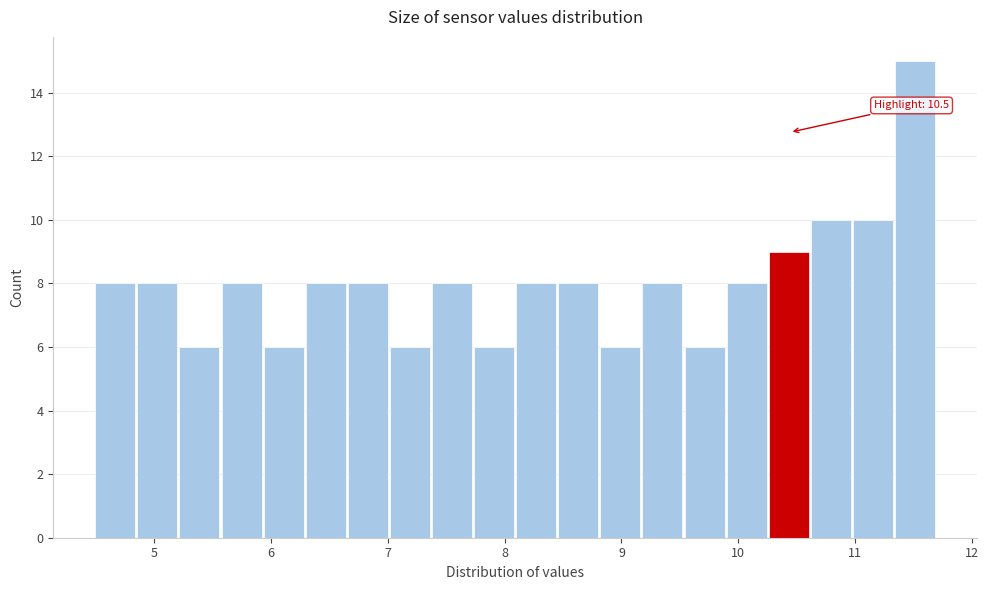

Read against the x-axis, roughly where is the centre of the tallest bar?

11.5